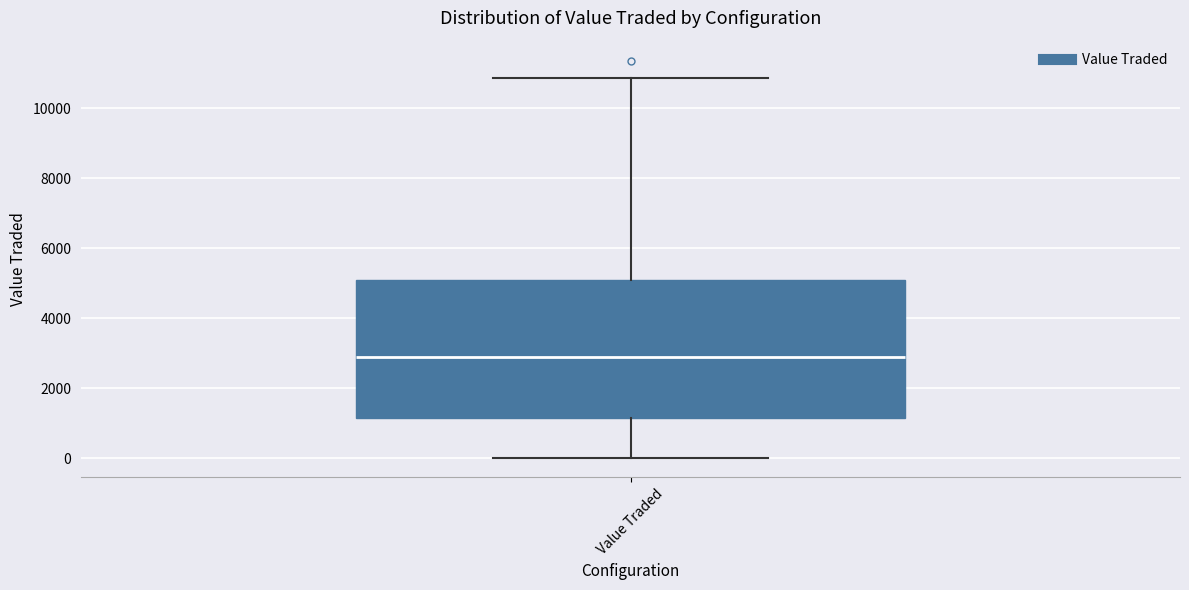

Where is the upper edge of the box for Value Traded on the y-axis? The values are not printed on the chart, so give them approximately, as read against the axis.

5200